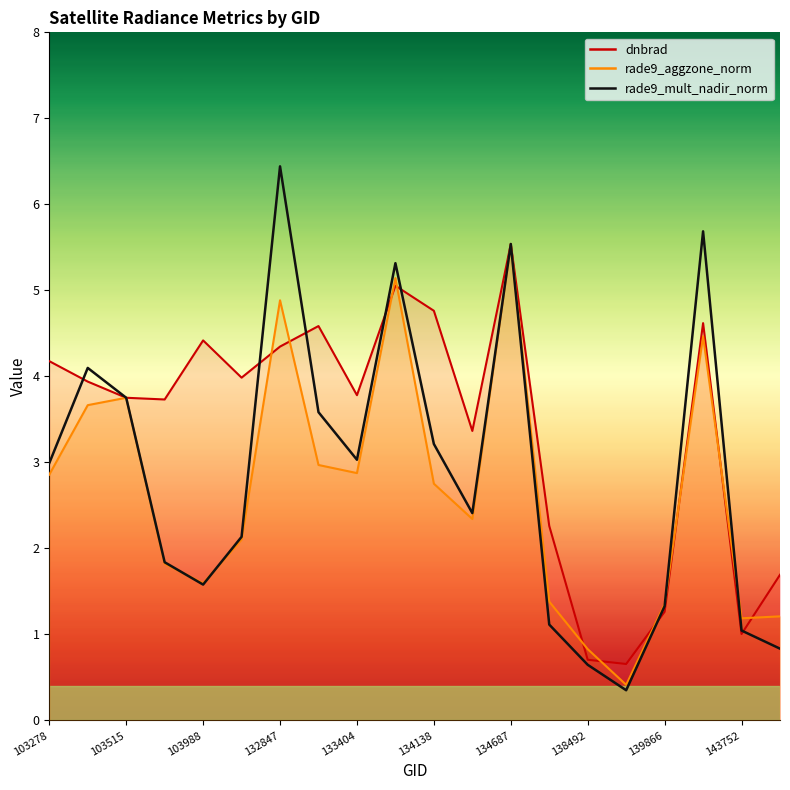

How many interior local peaks (higher than both neighbors) does the data have?

5